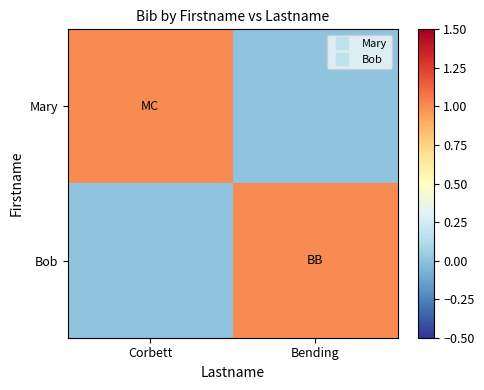

Count the number of categories in the chart.

2